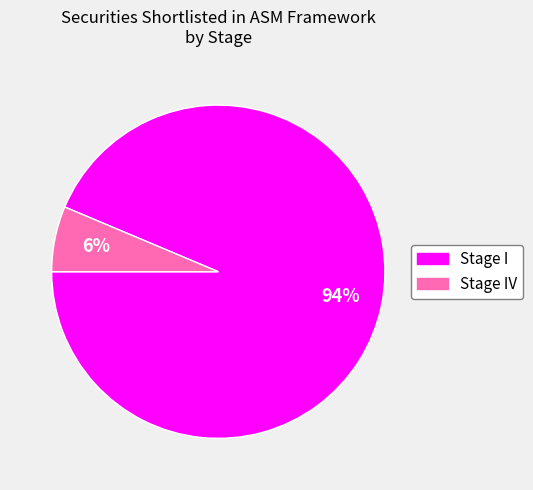

What is the largest slice in the pie chart?

Stage I